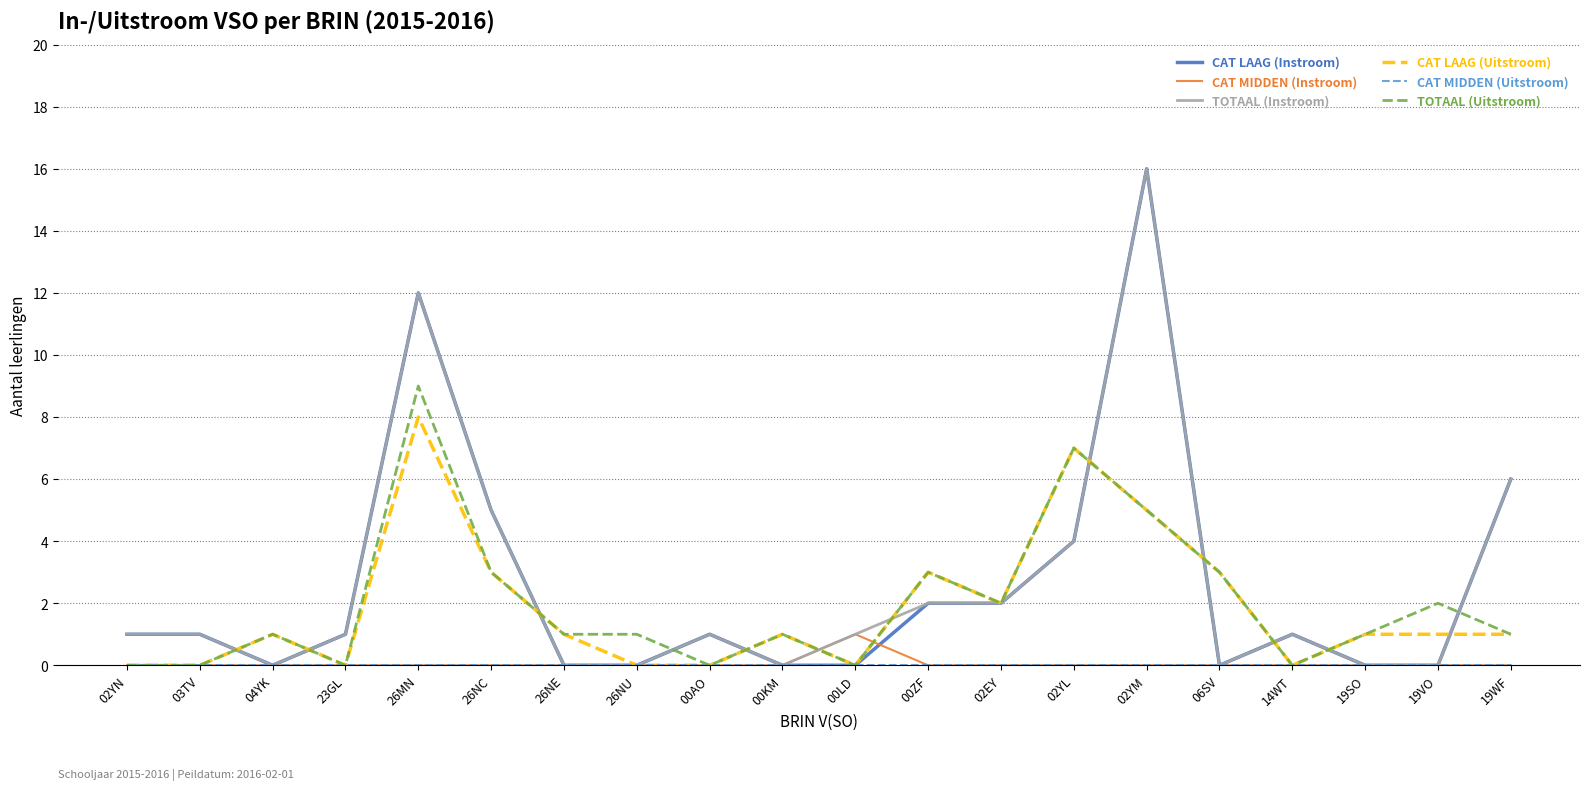

After their last crossing, which series has the higher values: TOTAAL (Uitstroom) or CAT LAAG (Instroom)?

CAT LAAG (Instroom)